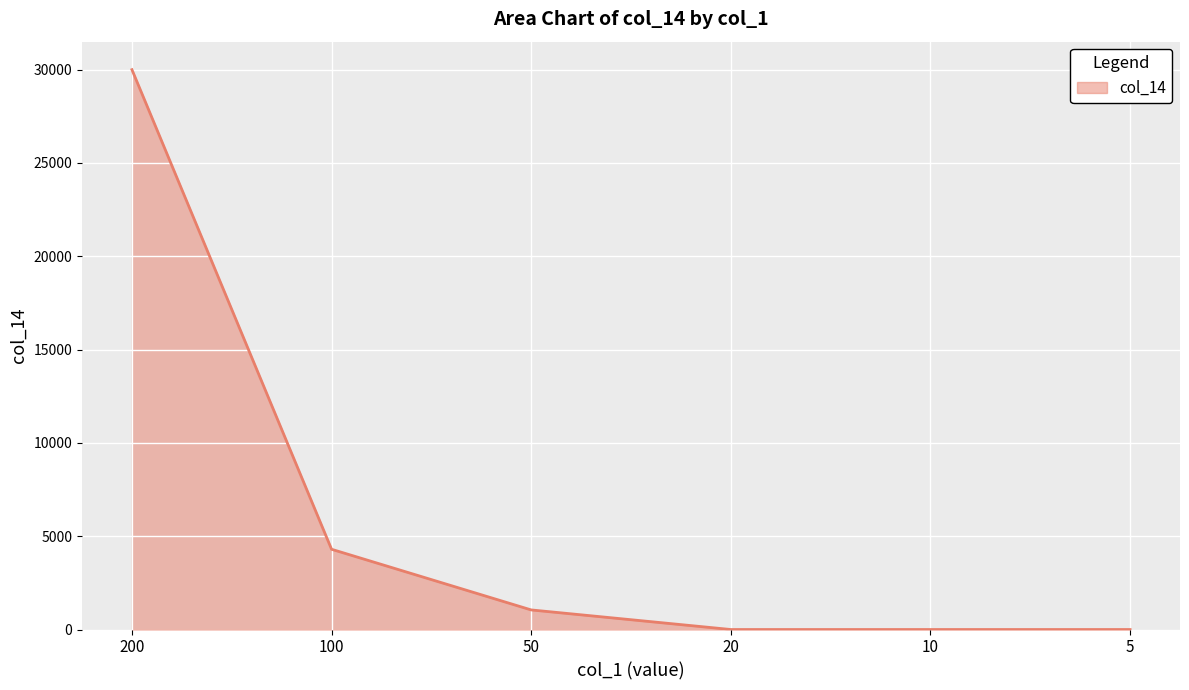

What value does the data have at 200, to the nearest 50?

30000